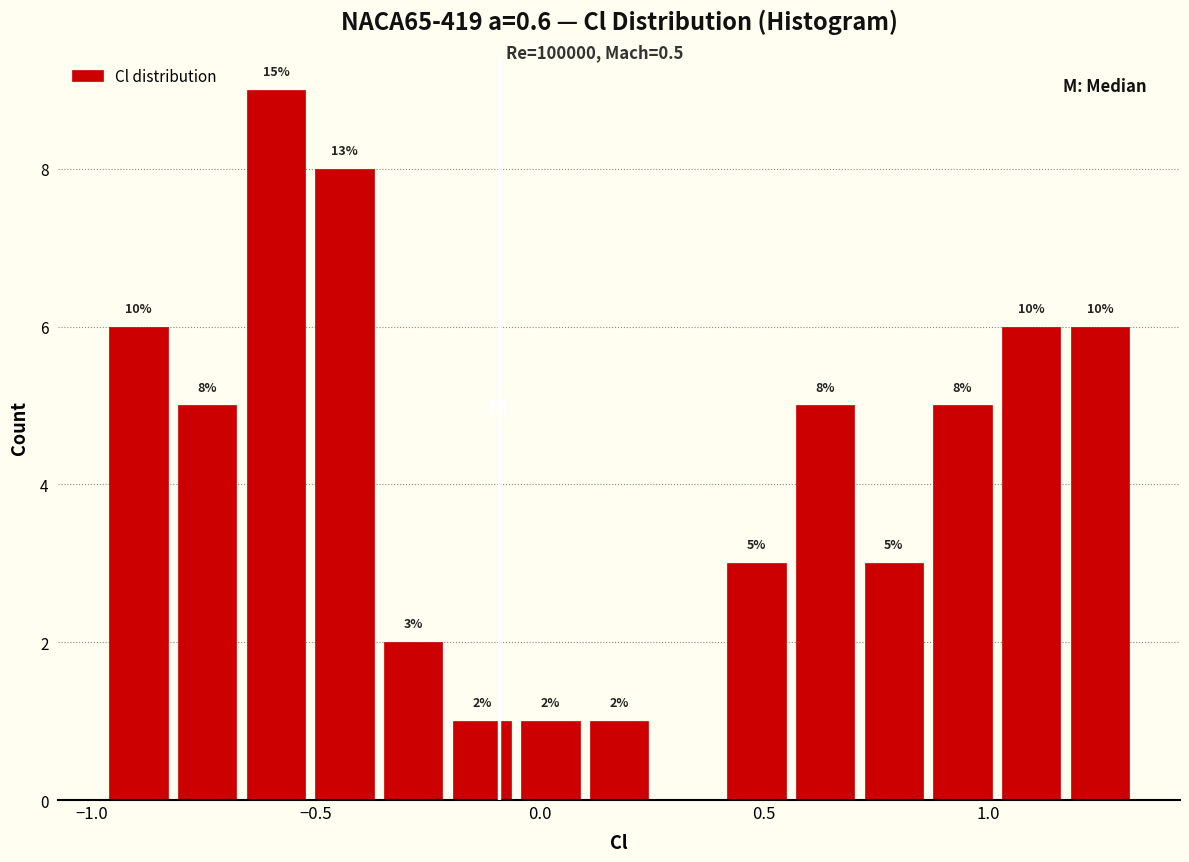

Around what value on the x-axis is the tallest bar? Give the approximate position of its centre, as read against the axis.

-0.60